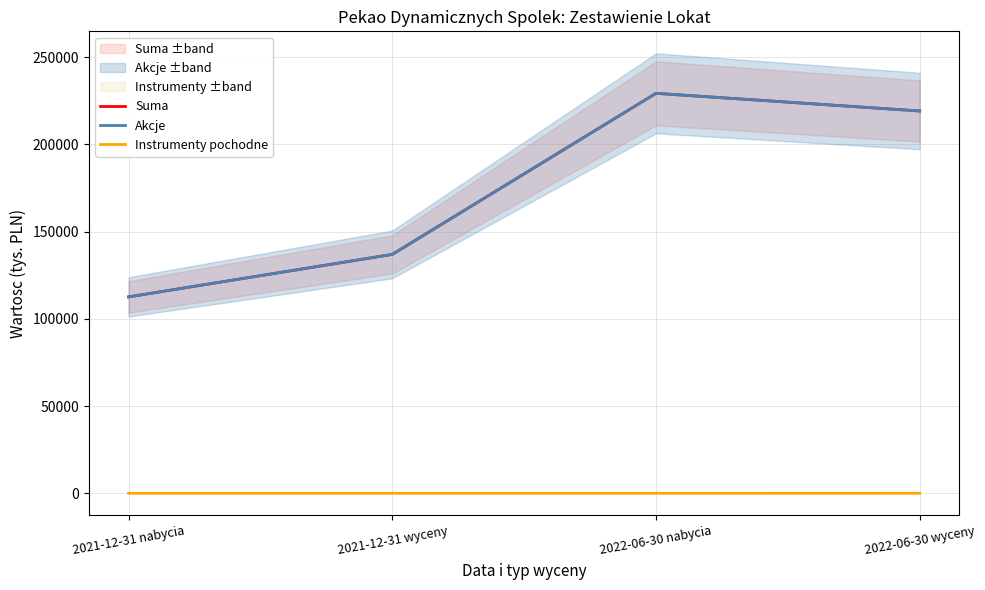

What is the sum of the Instrumenty pochodne values at 2022-06-30 wyceny and 2022-06-30 nabycia?

14